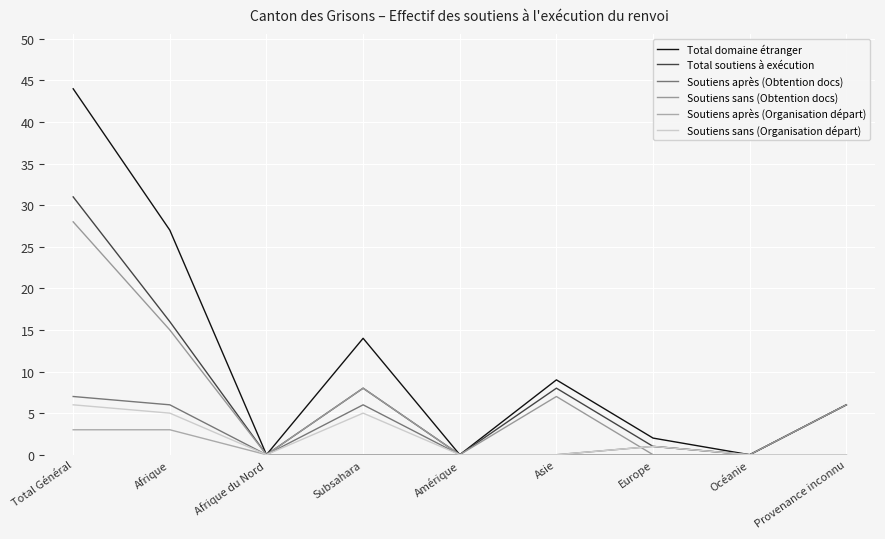

The Soutiens après (Obtention docs) series shows 6 at Afrique. True or false?

True